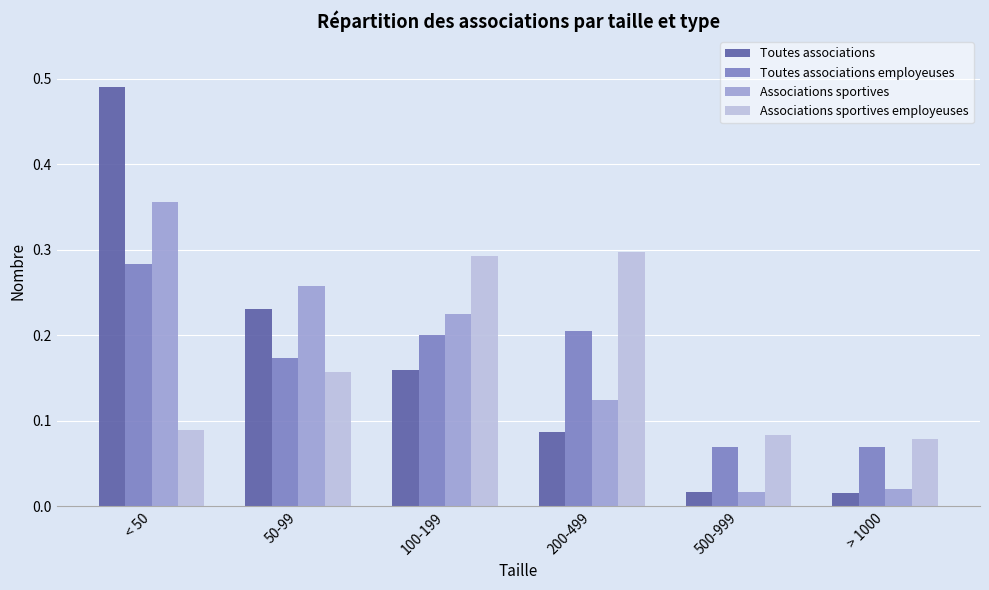

Rank the series by their maximum value, from highest to lowest.

Toutes associations, Associations sportives, Associations sportives employeuses, Toutes associations employeuses